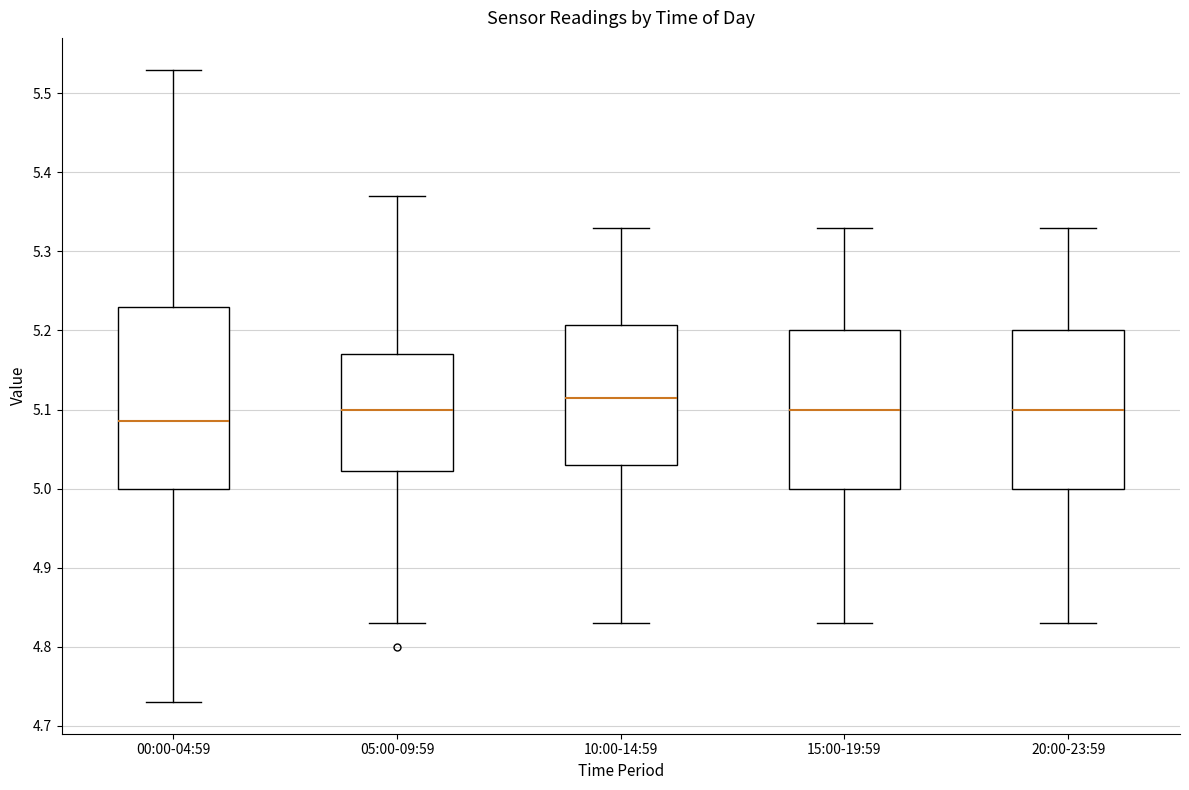

Comparing the boxes themselves (not the whiskers), which one is the tallest?

00:00-04:59